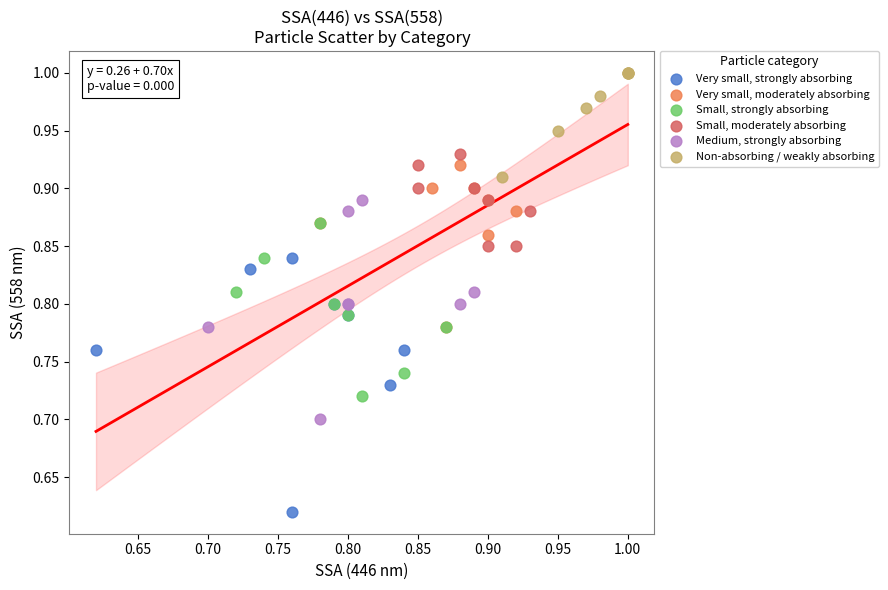

Which series contains the highest Y value?

Non-absorbing / weakly absorbing